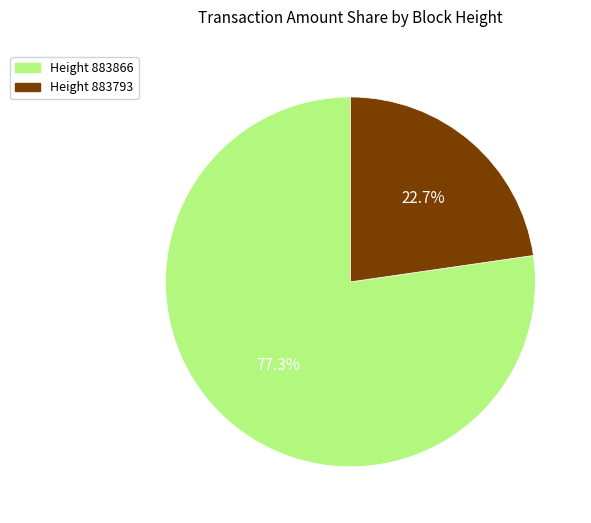

Does any single category account for the majority?

Yes